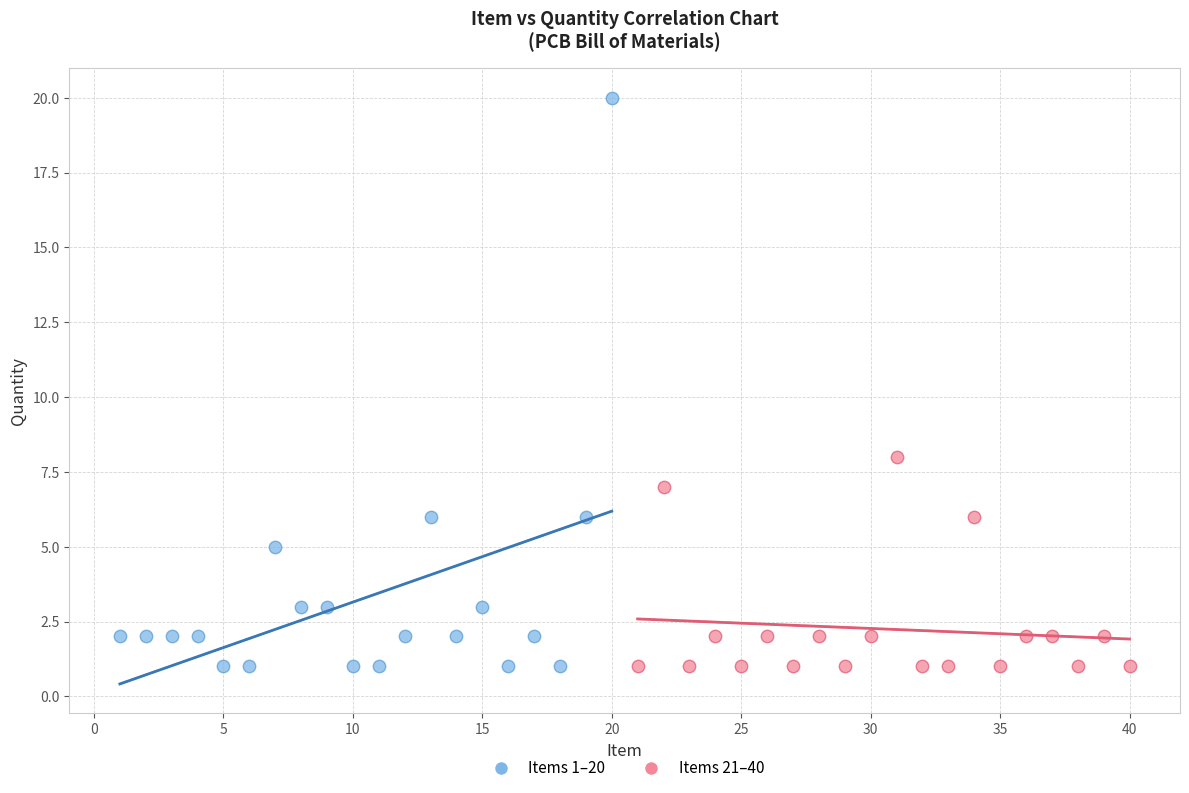

Which series reaches the maximum Y coordinate?

Items 1–20